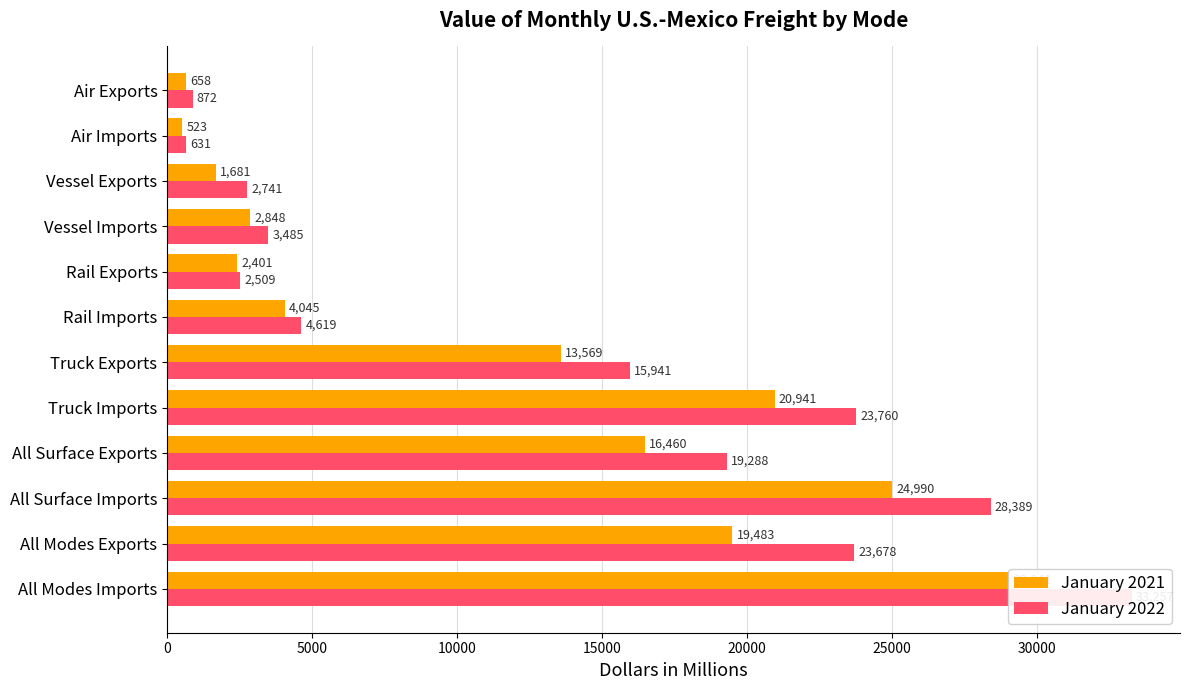

Reading right to left, list all the values displayed in this chart.

January 2021: 658.1	522.6	1681.1	2848.2	2401.3	4044.5	13569.0	20940.8	16460.4	24989.7	19483.0	29040.9
January 2022: 871.7	631.2	2741.0	3484.5	2509.0	4619.3	15941.3	23759.9	19287.8	28388.9	23678.1	33257.3